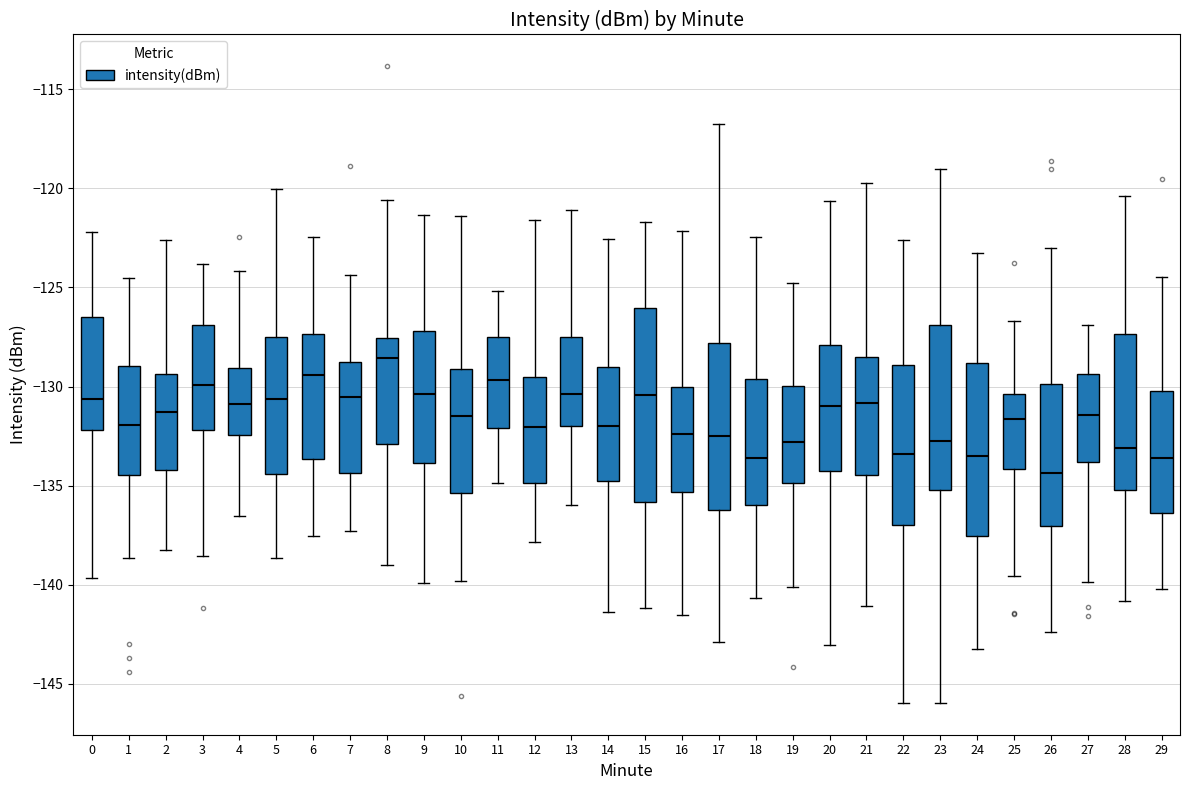

Where does the upper whisker of the box at x = 19 end on the y-axis? The values are not printed on the chart, so give them approximately, as read against the axis.

-125.0